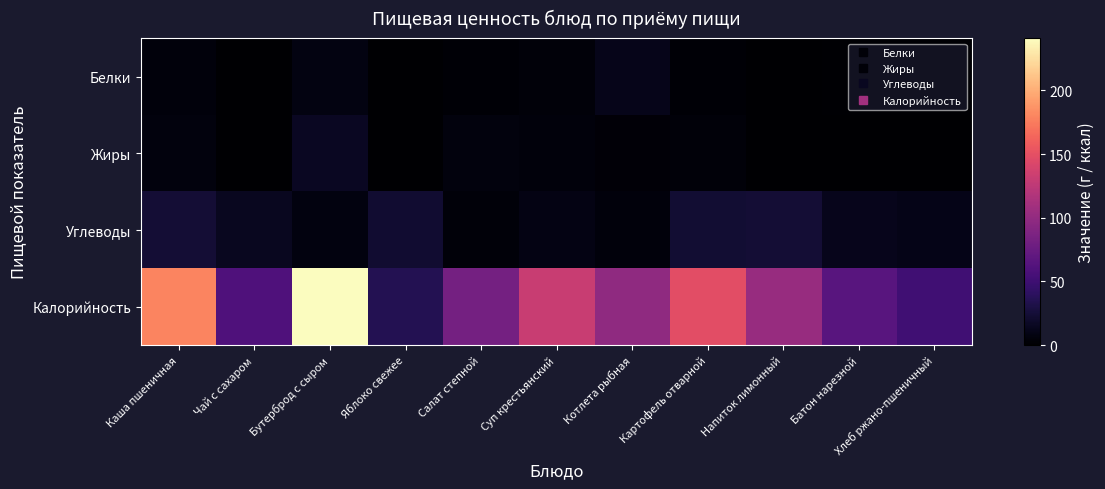

Which series changed the most between Батон нарезной and Хлеб ржано-пшеничный?

Калорийность